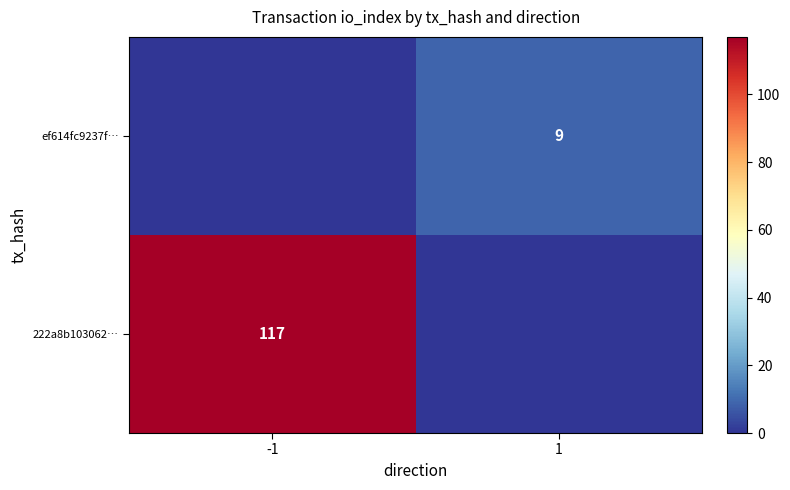

The 222a8b103062… series shows 43 at -1. True or false?

False